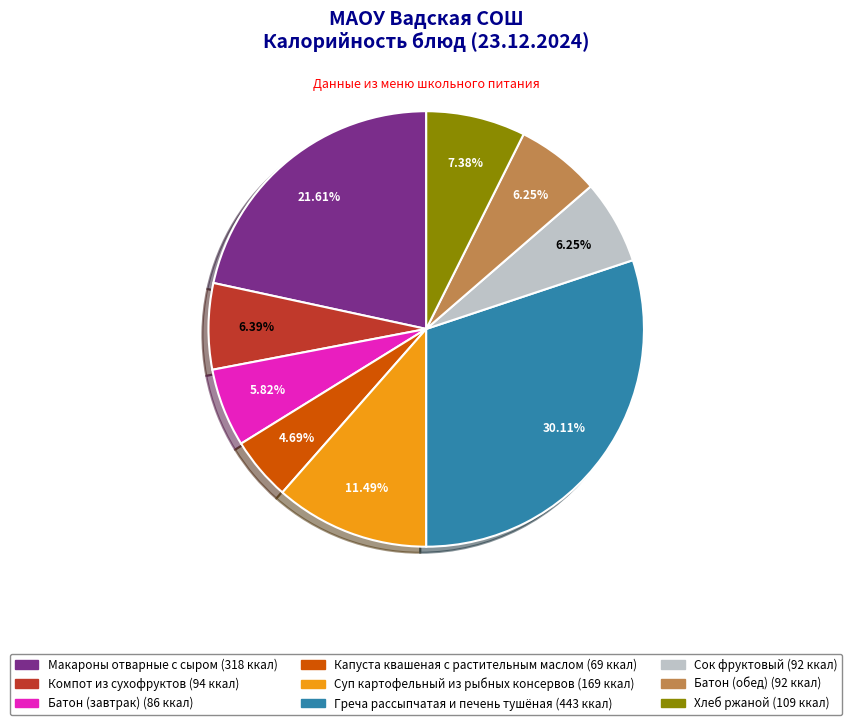

To the nearest percent, what percentage of the pie is Хлеб ржаной?

7%